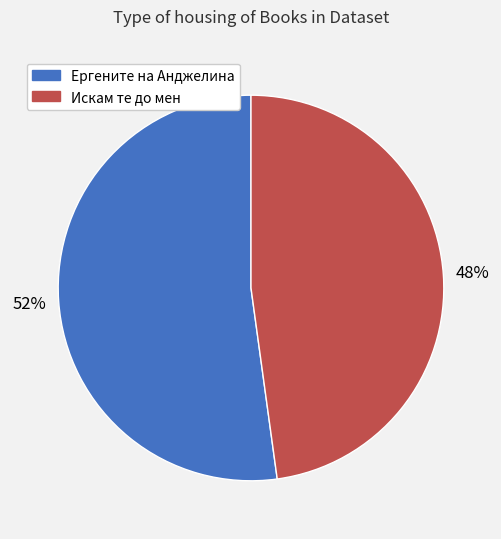

How many slices are in this pie chart?

2